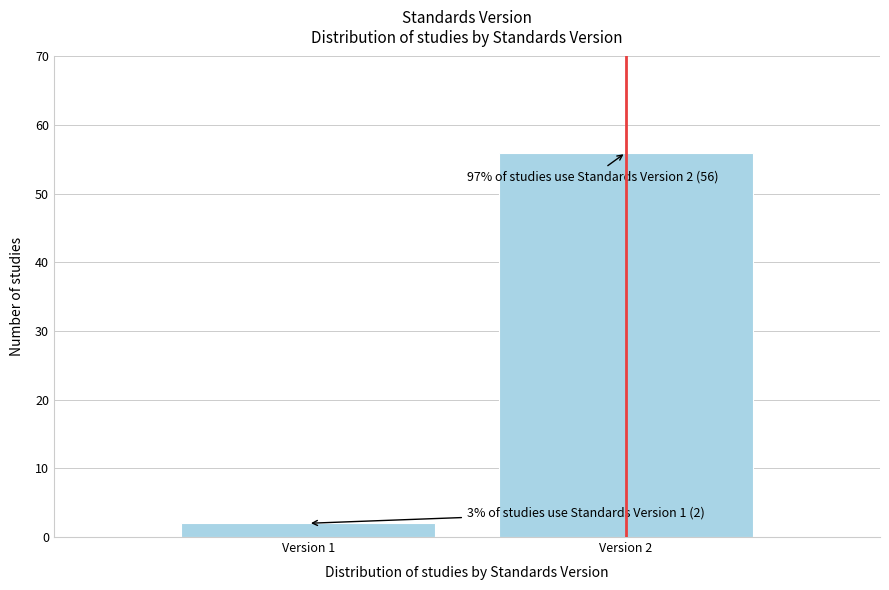

Reading left to right, transcribe all the data shown in this chart.

Version 1=2	Version 2=56